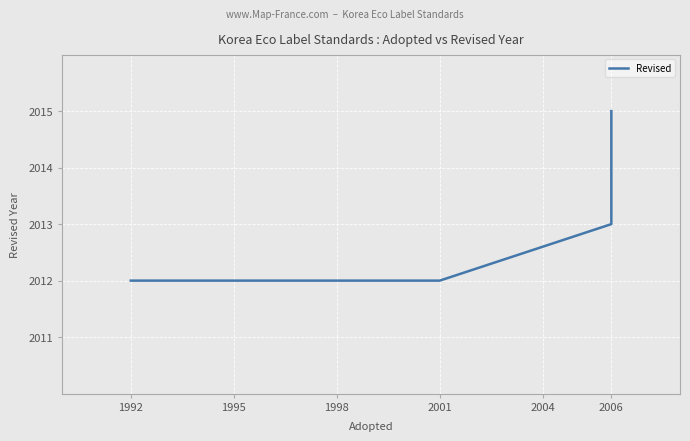

Which has a higher value, 1992 or 2006?

2006